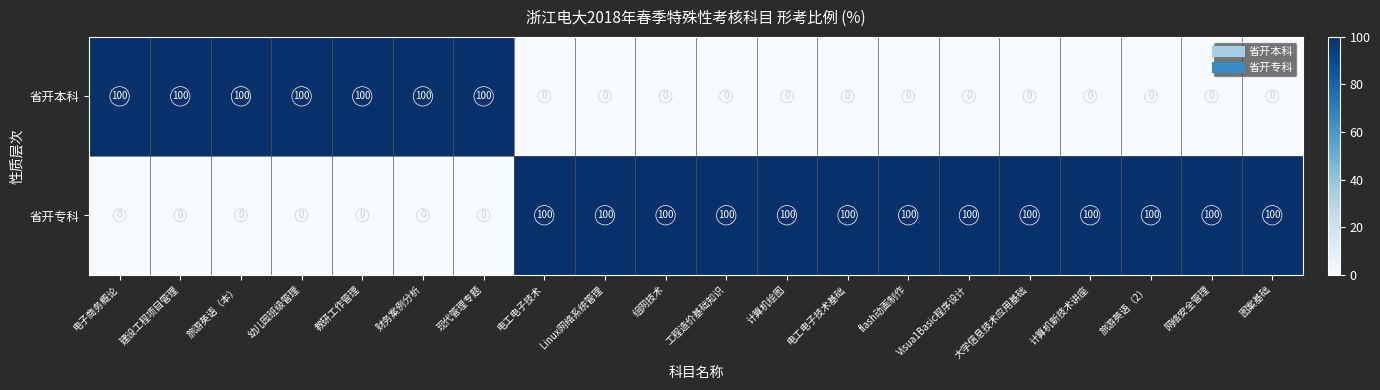

List the series in order of their overall mean, lowest first.

省开本科, 省开专科